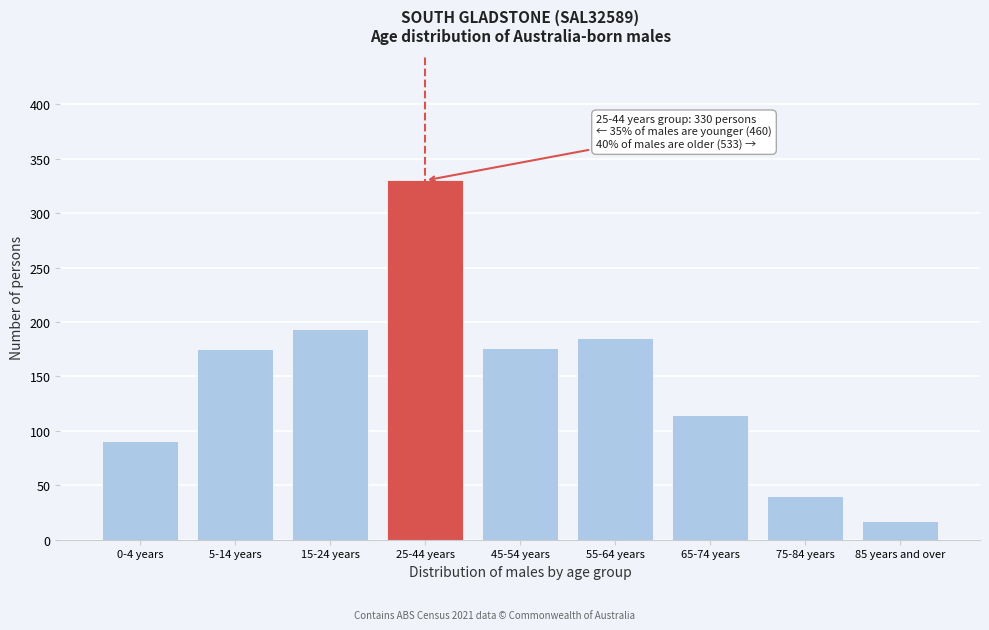

At which category does the chart reach its minimum across all series?

85 years and over